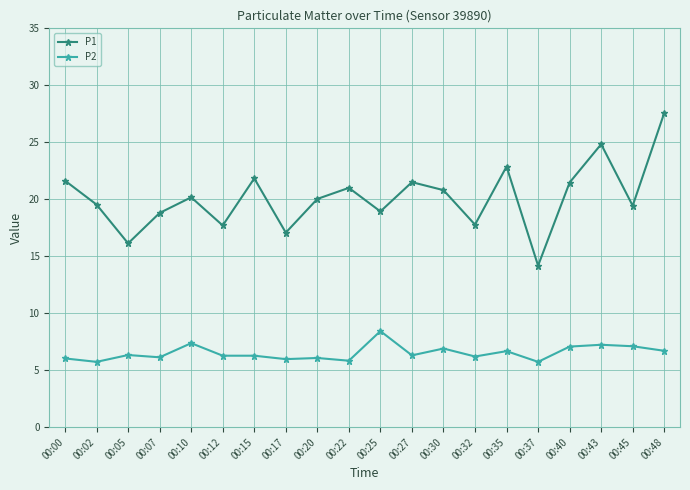

How many lines are shown in the chart?

2